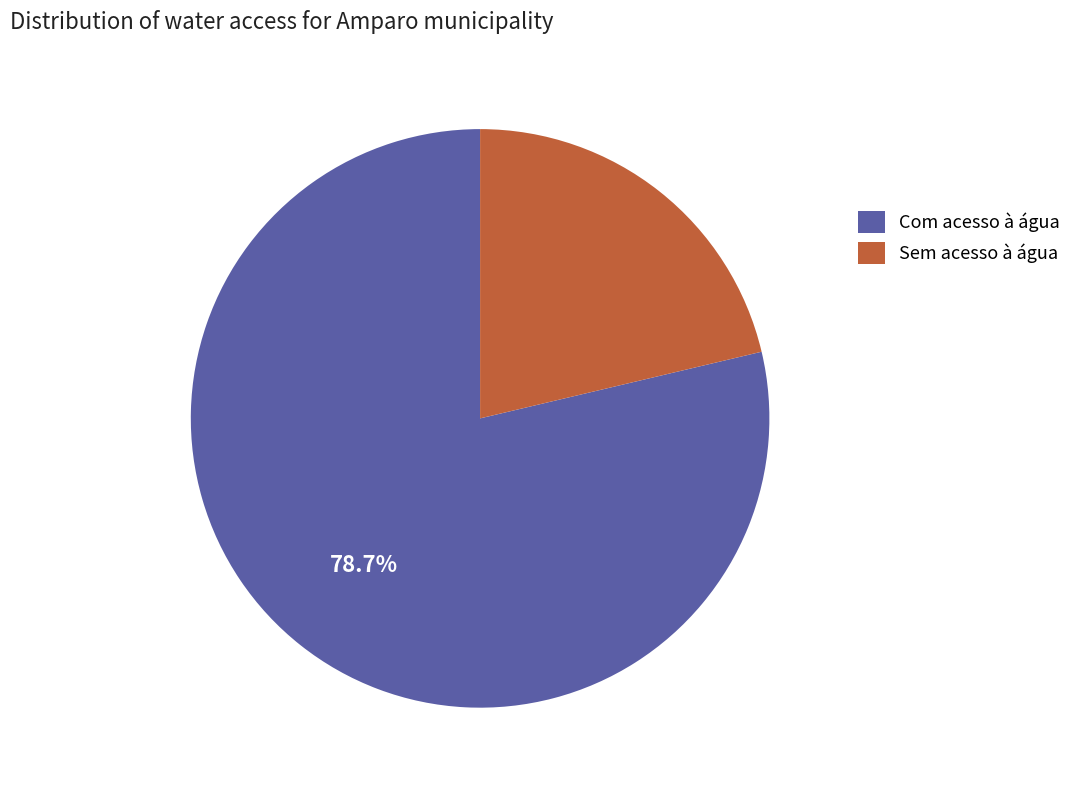

Count the number of slices in the pie.

2